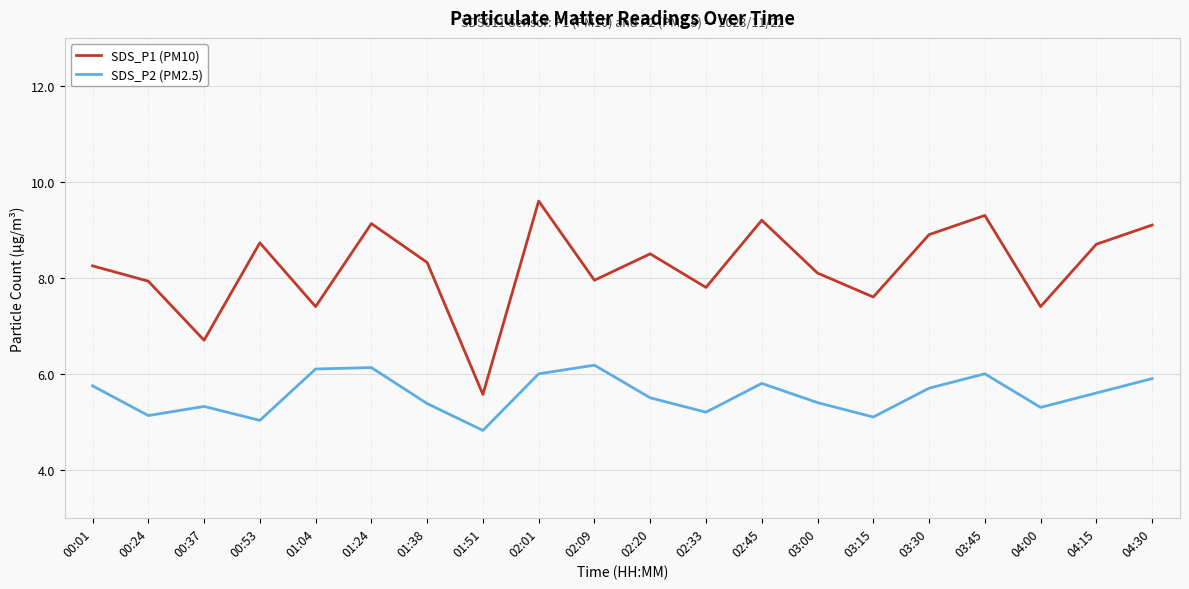

What position from the right is 02:20?

10